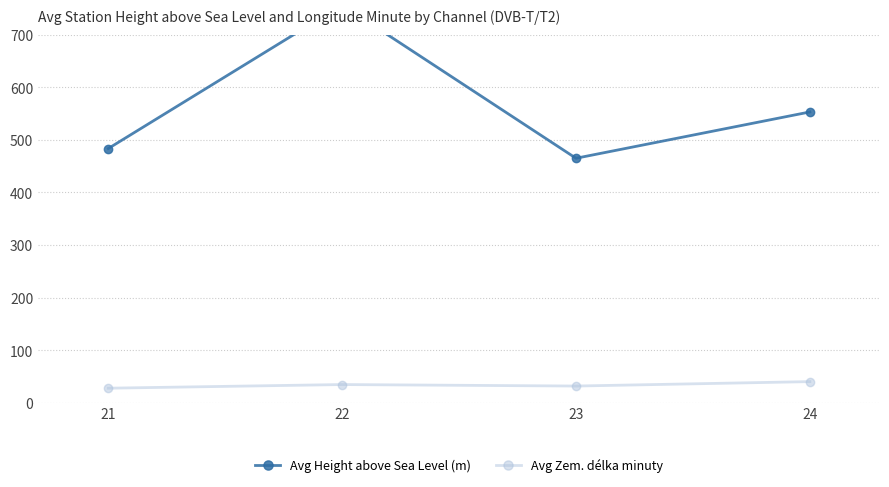

True or false: Avg Height above Sea Level (m) has more than 2 points higher than both neighbors.

False